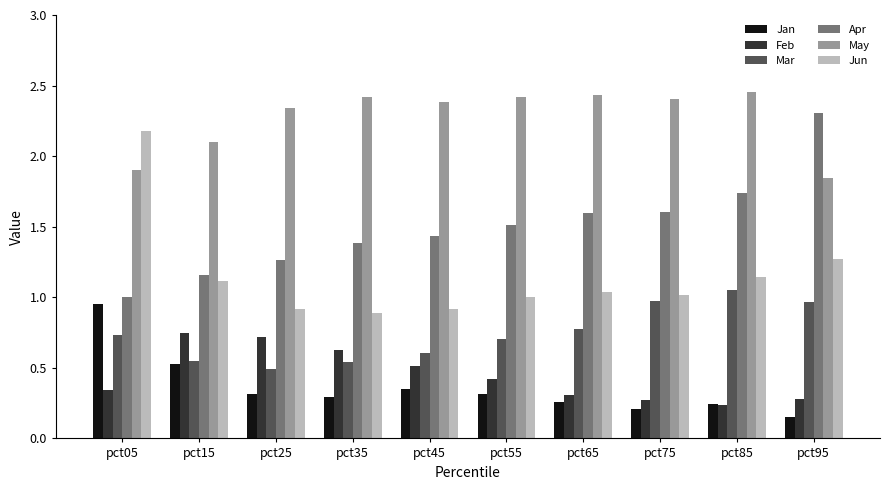

The value of Apr at pct45 is 2.1. True or false?

False